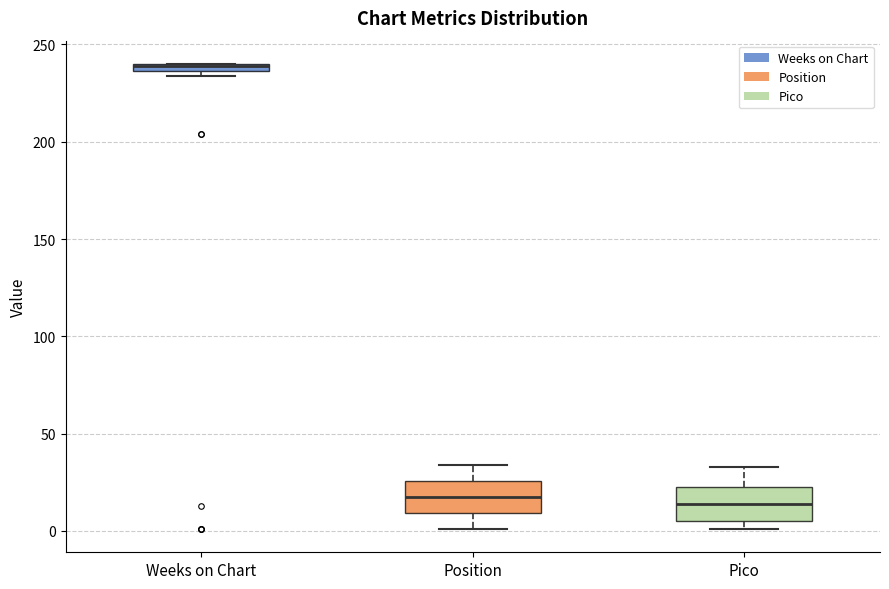

Where is the lower edge of the box for Pico on the y-axis? The values are not printed on the chart, so give them approximately, as read against the axis.

5